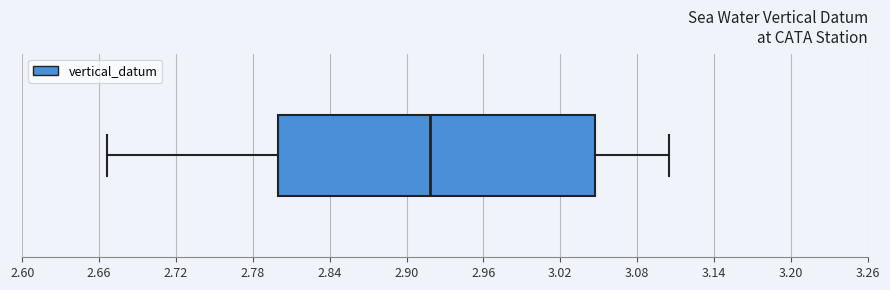

Transcribe this box plot: give where the median line is, the range the box spans, and where the two whiskers end, as read against the x-axis. The values are not printed on the chart, so give them approximately, as read against the axis.

median 2.92, box 2.80 to 3.05, whiskers 2.67 to 3.11